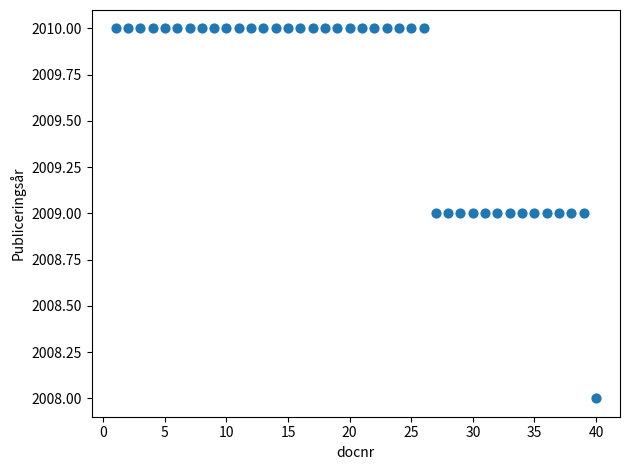

What is the range of X values (max minus min)?

39